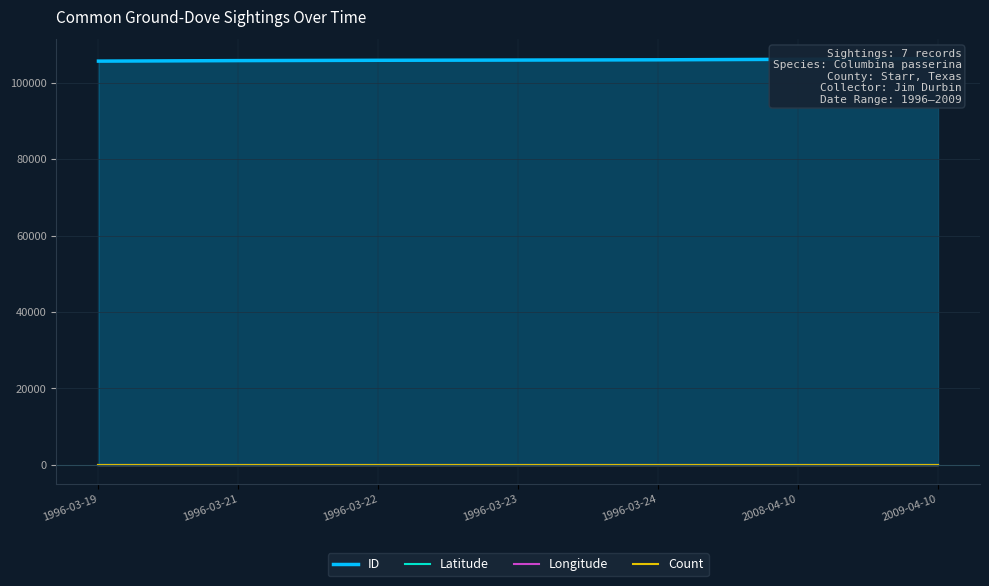

How many data points does each series have?

7